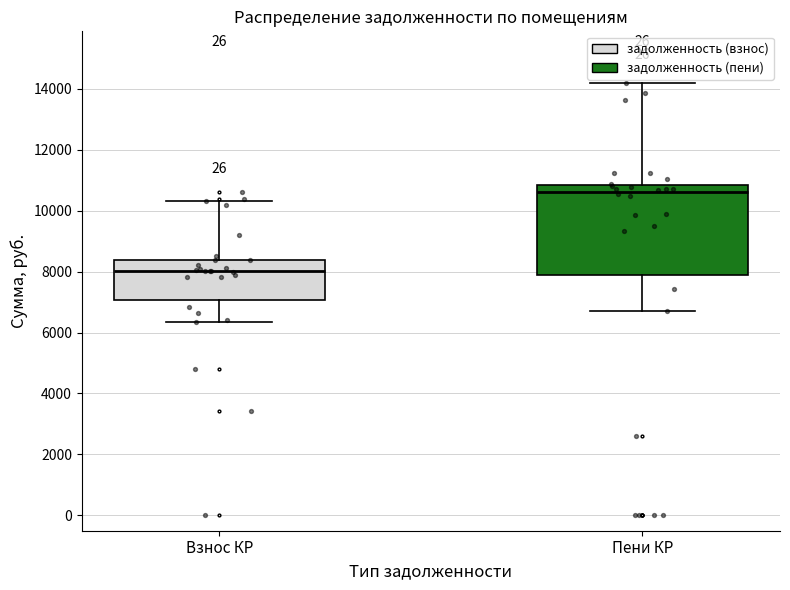

Reading left to right, transcribe this box plot: for each box, give where its median line is, the range the box spans, and where its two whiskers end, as read against the y-axis. The values are not printed on the chart, so give them approximately, as read against the axis.

Взнос КР: median 8000, box 7000 to 8400, whiskers 6400 to 10400
Пени КР: median 10600, box 8000 to 10800, whiskers 6800 to 14200